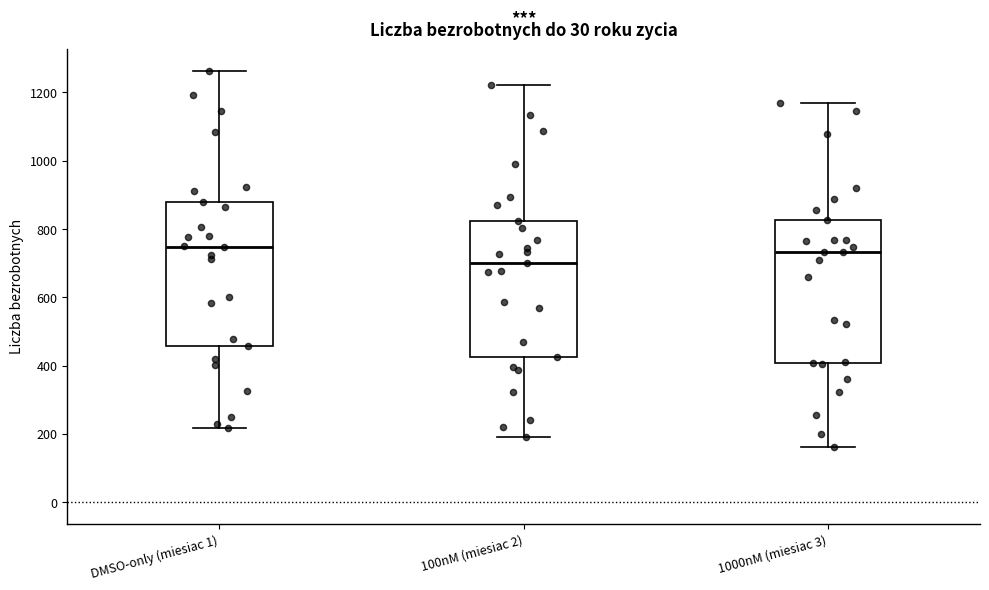

Reading left to right, read every box against the y-axis: the position of its median line, the range the box covers, and the ends of its whiskers. The values are not printed on the chart, so give them approximately, as read against the axis.

DMSO-only (miesiac 1): median 740, box 460 to 880, whiskers 220 to 1260
100nM (miesiac 2): median 700, box 420 to 820, whiskers 200 to 1220
1000nM (miesiac 3): median 740, box 400 to 820, whiskers 160 to 1180